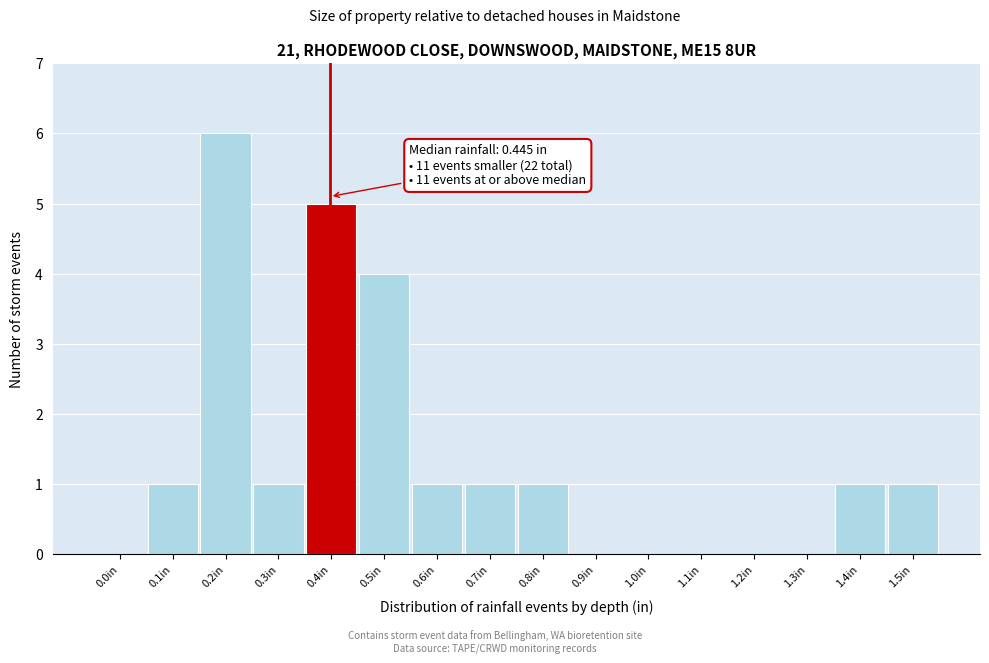

Reading left to right, extract all data points from this chart.

0.0in=0	0.1in=1	0.2in=6	0.3in=1	0.4in=5	0.5in=4	0.6in=1	0.7in=1	0.8in=1	0.9in=0	1.0in=0	1.1in=0	1.2in=0	1.3in=0	1.4in=1	1.5in=1